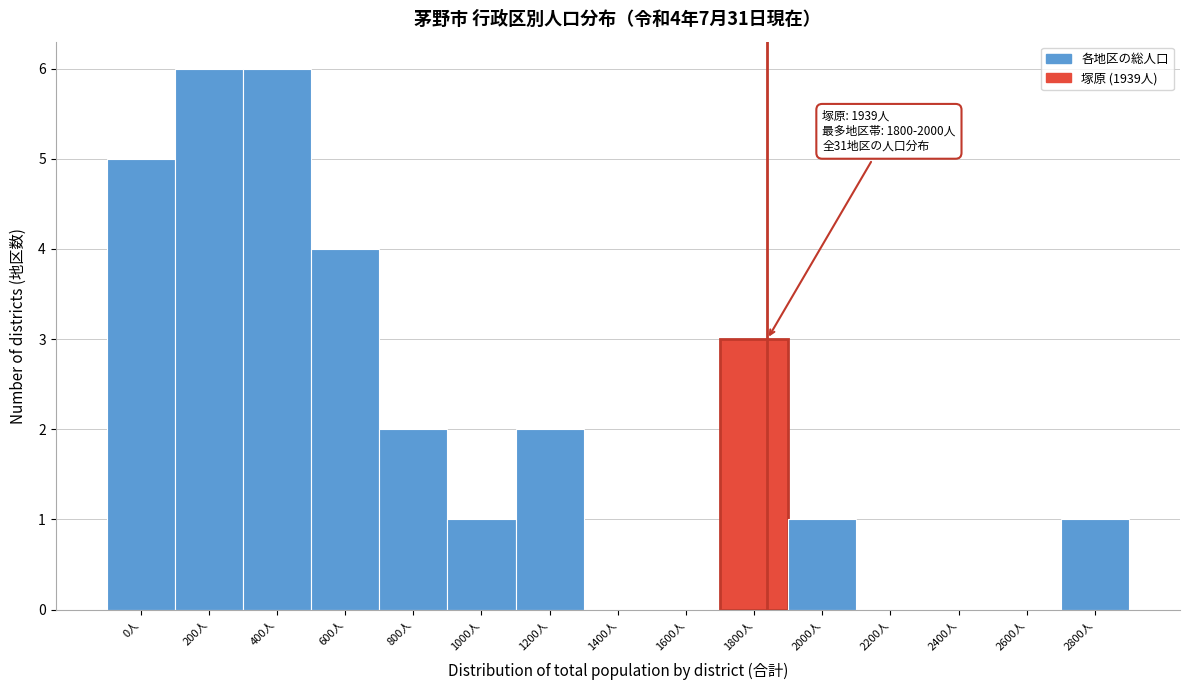

Reading left to right, extract all data points from this chart.

0人=5	200人=6	400人=6	600人=4	800人=2	1000人=1	1200人=2	1400人=0	1600人=0	1800人=3	2000人=1	2200人=0	2400人=0	2600人=0	2800人=1